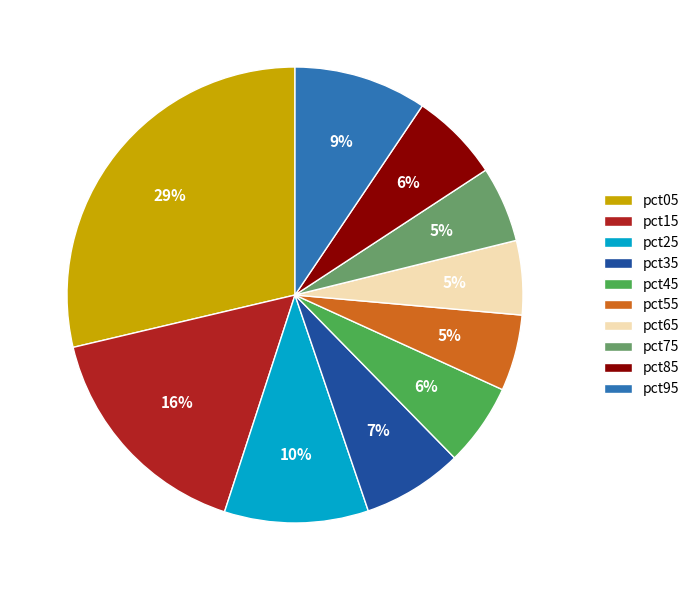

What is the largest slice in the pie chart?

pct05